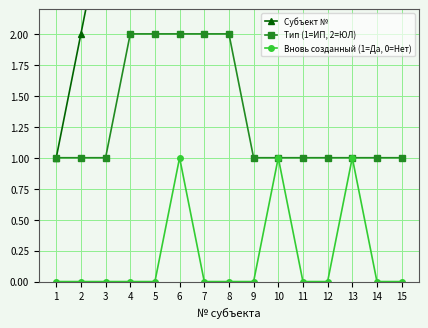

What is the sum of all Субъект № values?

120